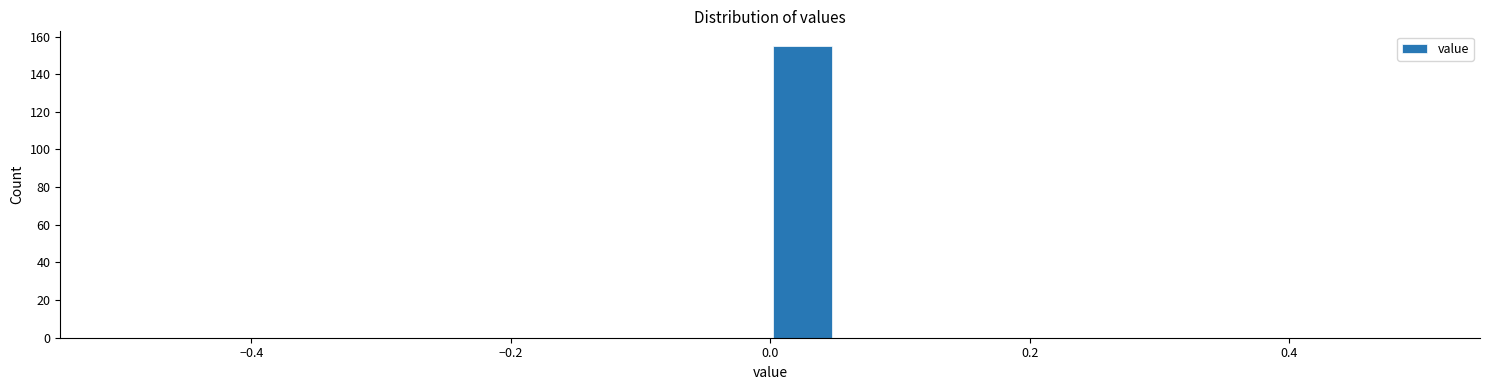

Read against the x-axis, roughly where is the centre of the tallest bar?

0.02